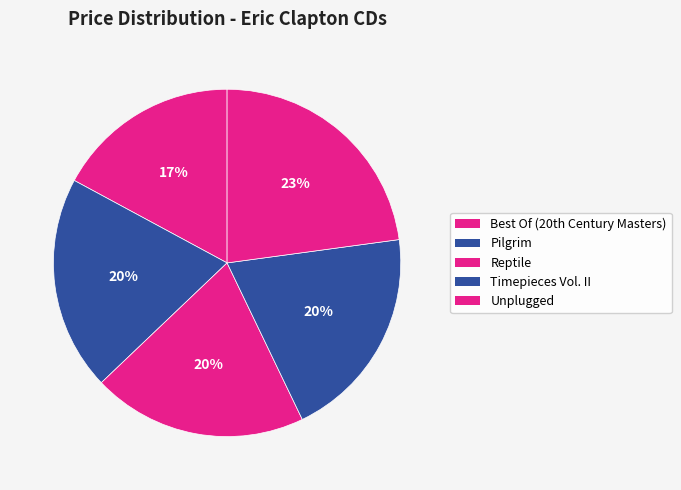

To the nearest percent, what portion does Reptile represent?

20%